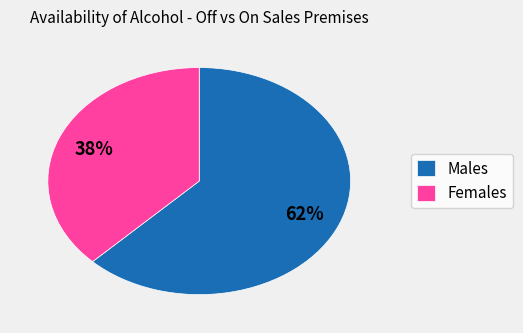

Rank the categories by value from lowest to highest.

Females, Males